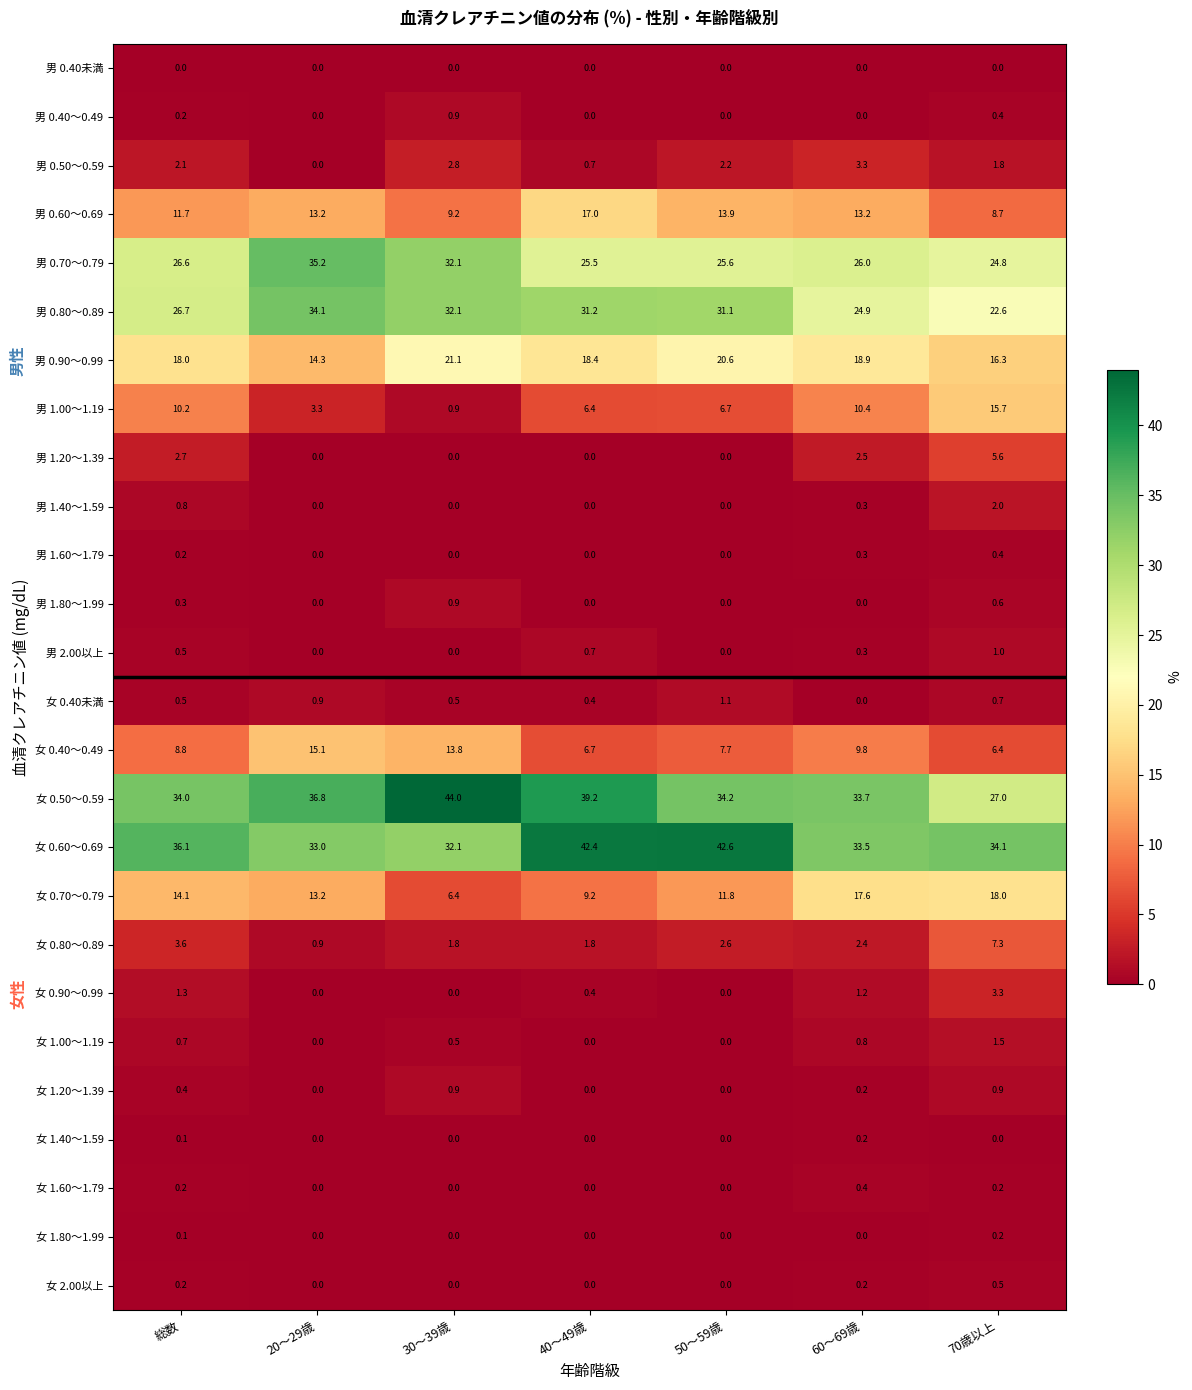

The value of 男 0.50～0.59 at 70歳以上 is 1.8. True or false?

True